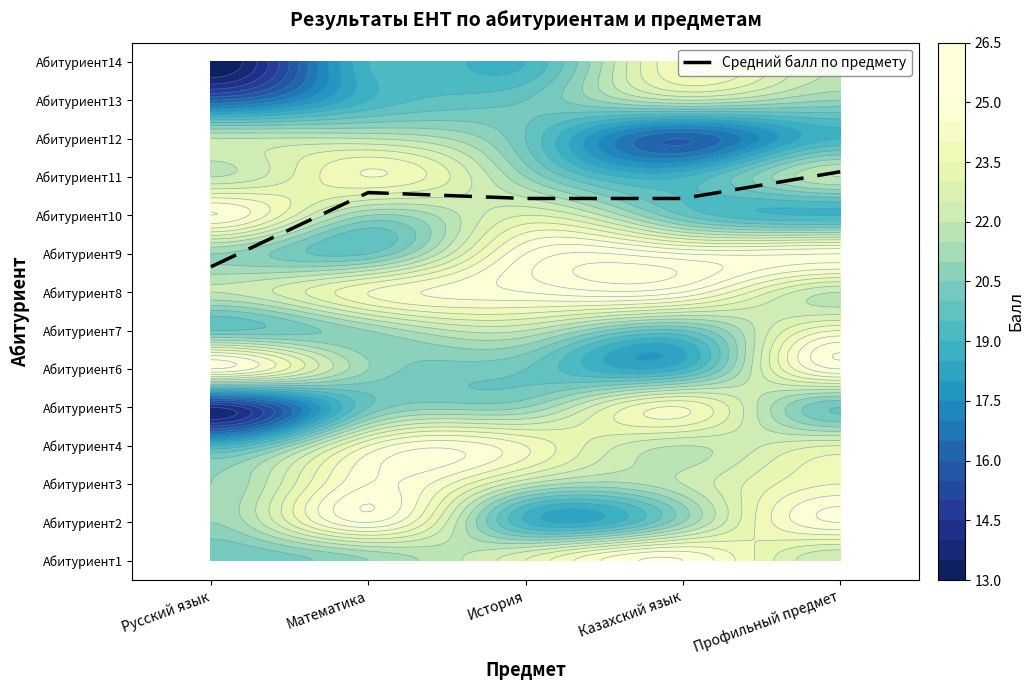

The value at Профильный предмет is 10.1. True or false?

True